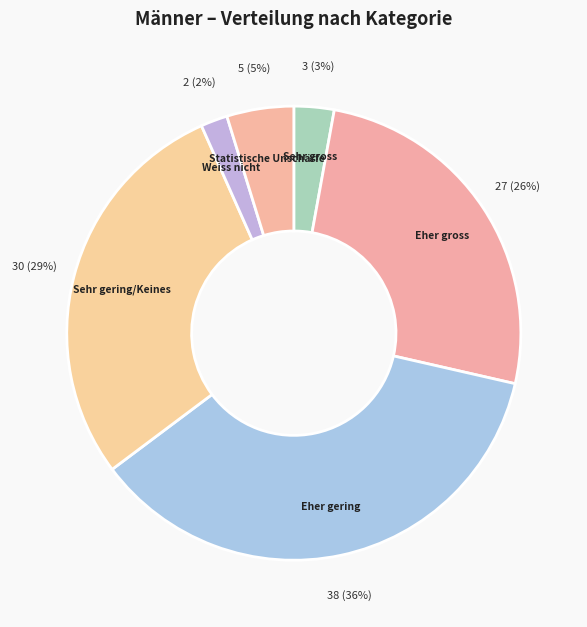

How many slices are in this pie chart?

6